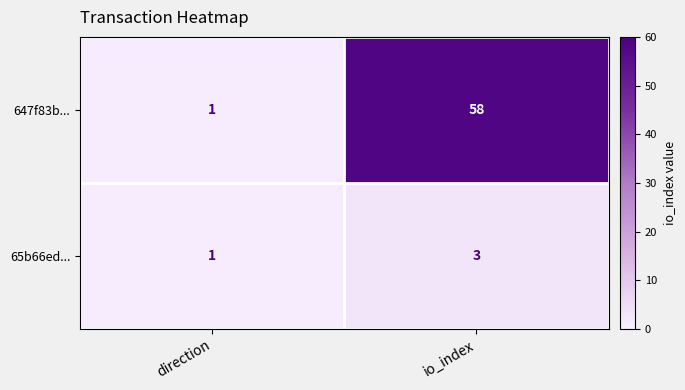

Reading left to right, extract all data points from this chart.

647f83b...: 1	58
65b66ed...: 1	3